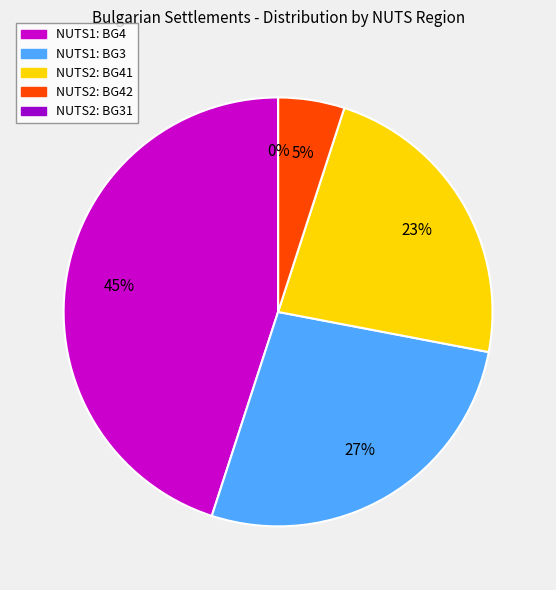

Which category has the biggest portion of the pie?

BG4